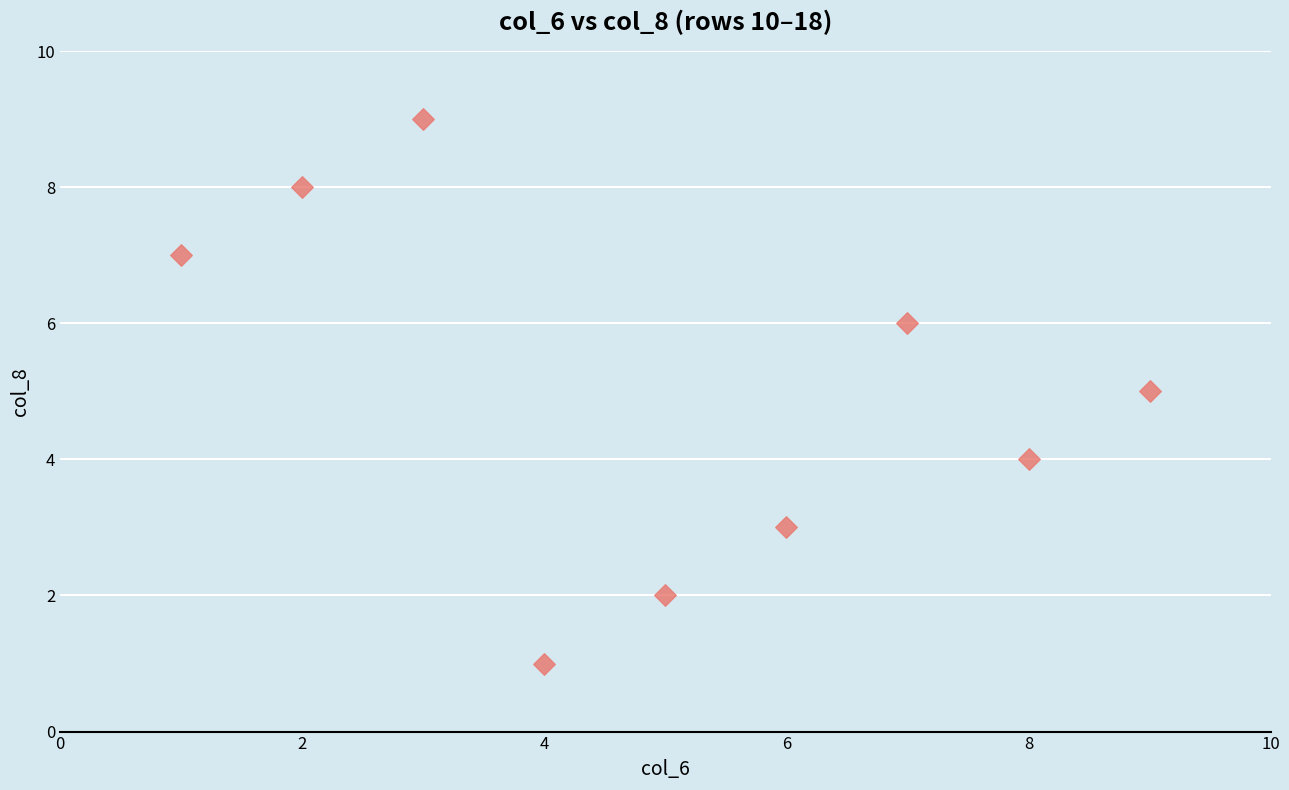

What is the range of X values (max minus min)?

8